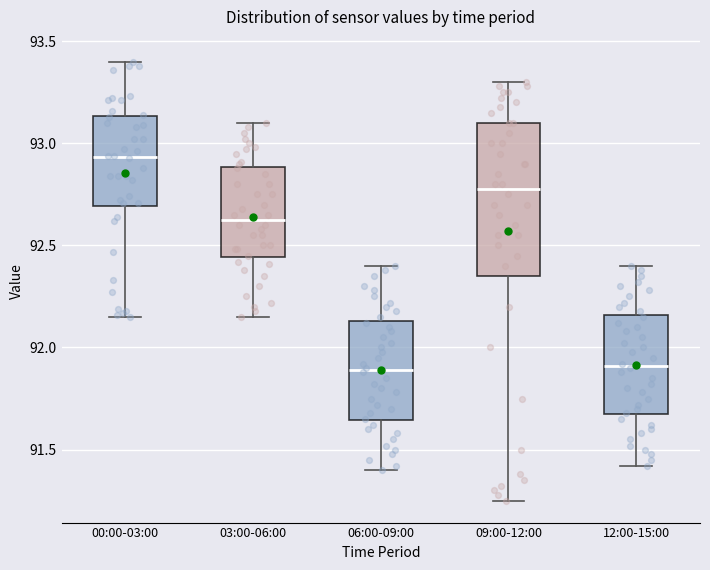

Reading left to right, transcribe this box plot: for each box, give where its median line is, the range the box spans, and where its two whiskers end, as read against the y-axis. The values are not printed on the chart, so give them approximately, as read against the axis.

00:00-03:00: median 92.95, box 92.70 to 93.15, whiskers 92.15 to 93.40
03:00-06:00: median 92.65, box 92.45 to 92.90, whiskers 92.15 to 93.10
06:00-09:00: median 91.90, box 91.65 to 92.15, whiskers 91.40 to 92.40
09:00-12:00: median 92.80, box 92.35 to 93.10, whiskers 91.25 to 93.30
12:00-15:00: median 91.90, box 91.65 to 92.15, whiskers 91.40 to 92.40